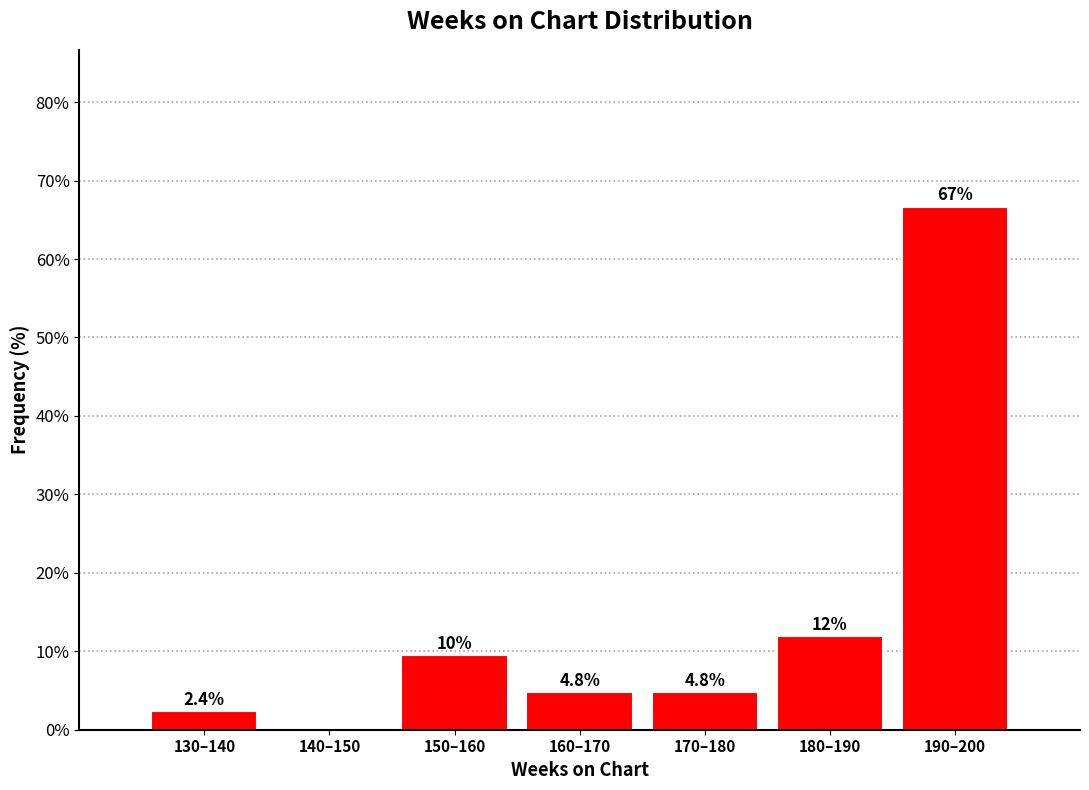

Reading left to right, list all the values displayed in this chart.

130–140=2.4	140–150=0.0	150–160=9.5	160–170=4.8	170–180=4.8	180–190=11.9	190–200=66.7